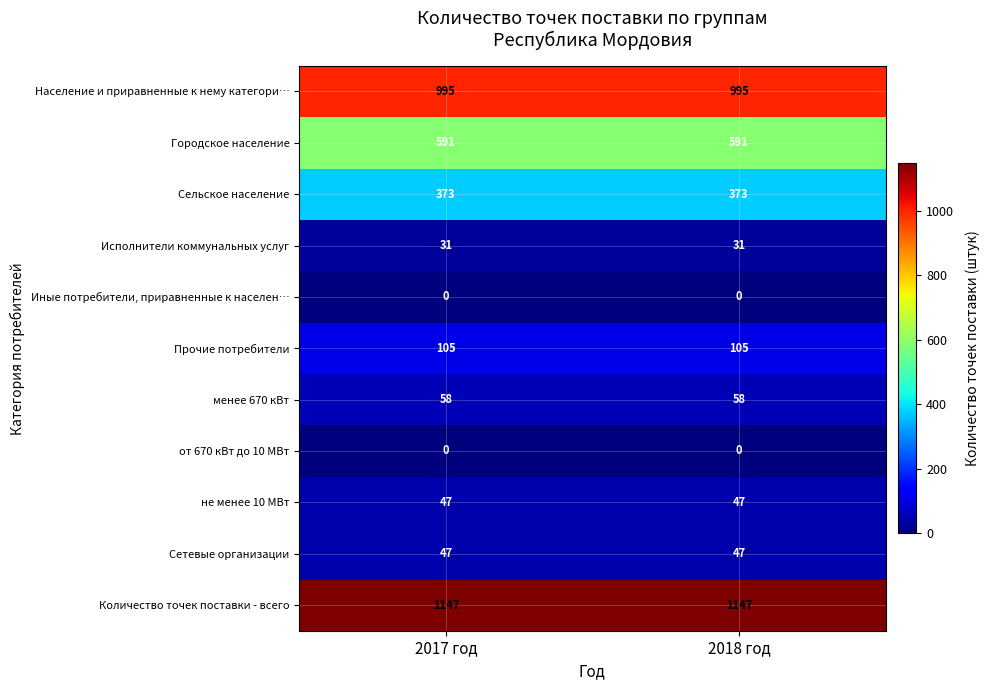

What is the average value of the Прочие потребители series?

105